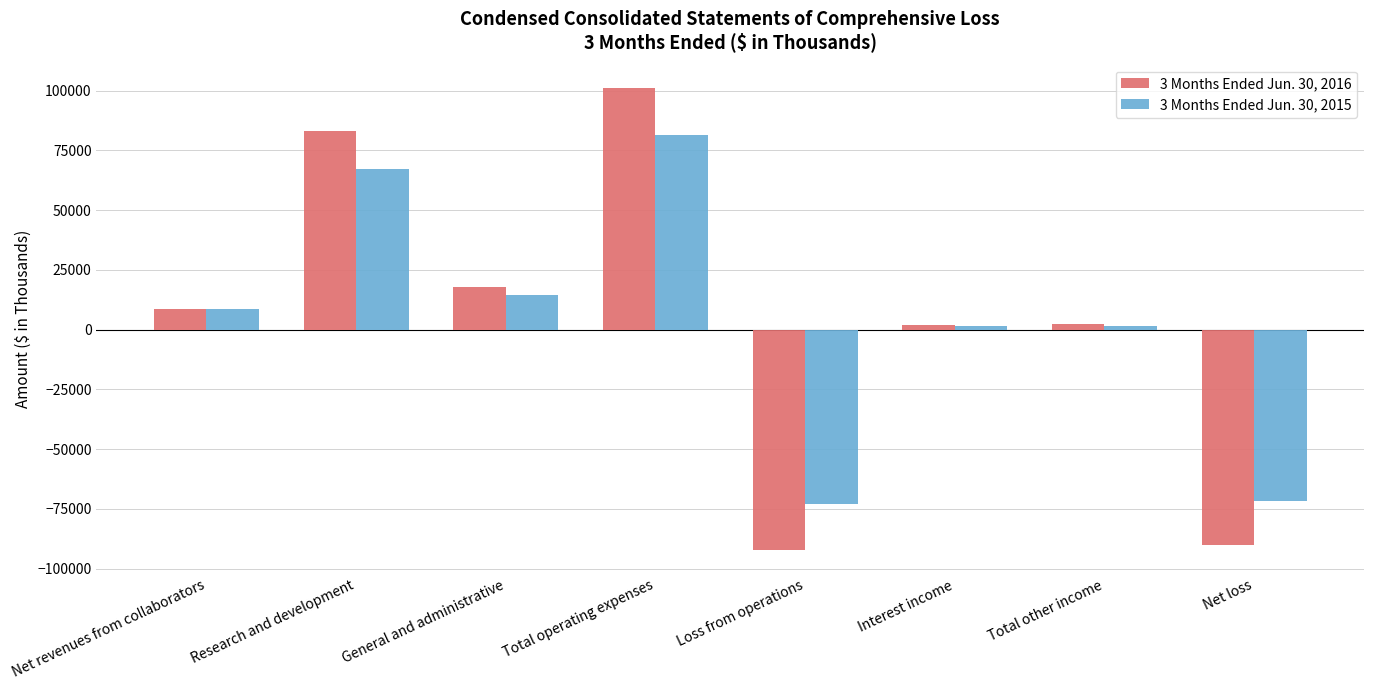

What is the value of the 3 Months Ended Jun. 30, 2016 bar at the 8th from the left?

-90129